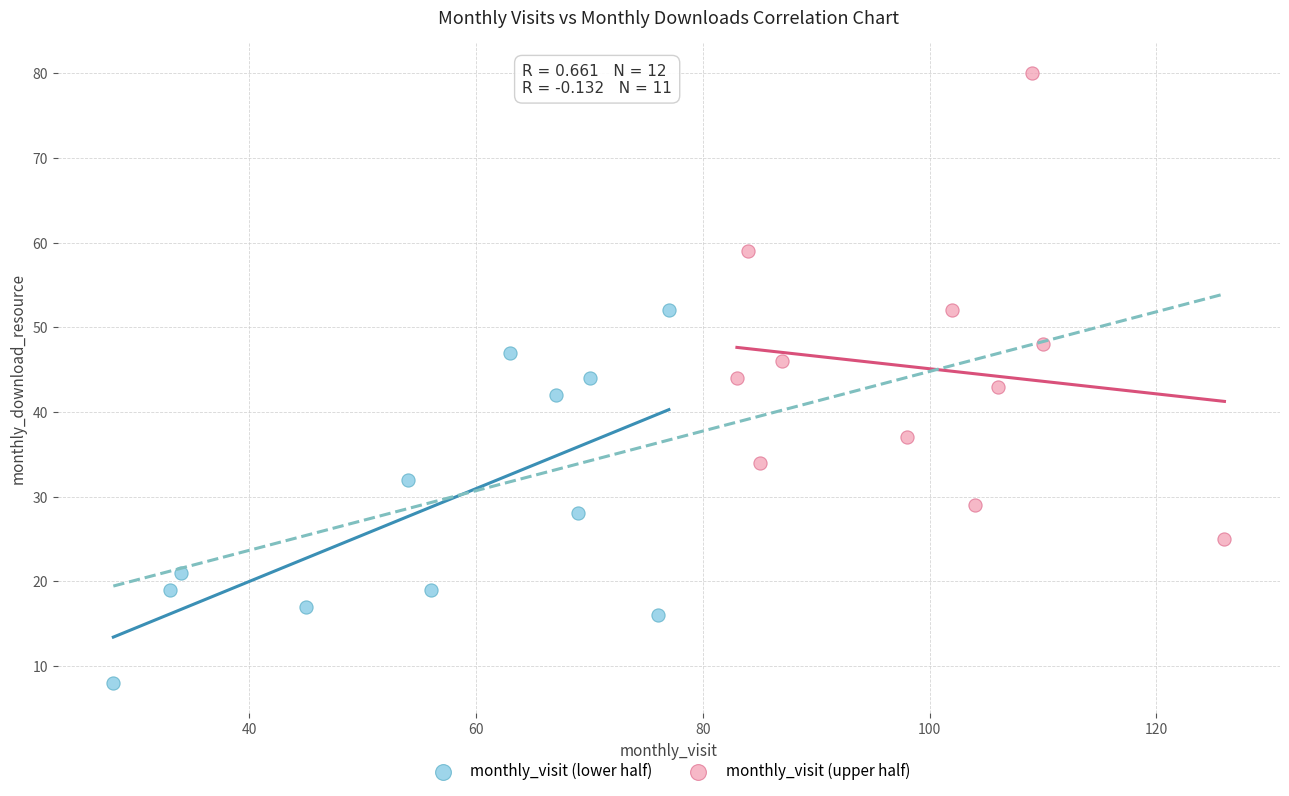

Which series has the largest Y range (max minus min)?

monthly_visit (upper half)